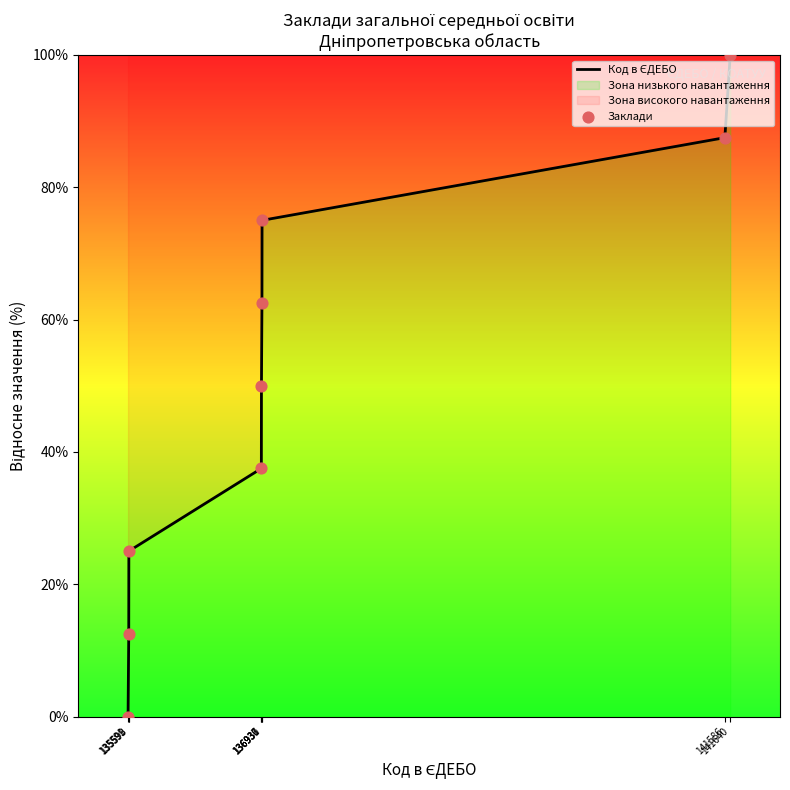

Is the value of Заклади at 141640 greater than the value of Код в ЄДЕБО at 141586?

Yes